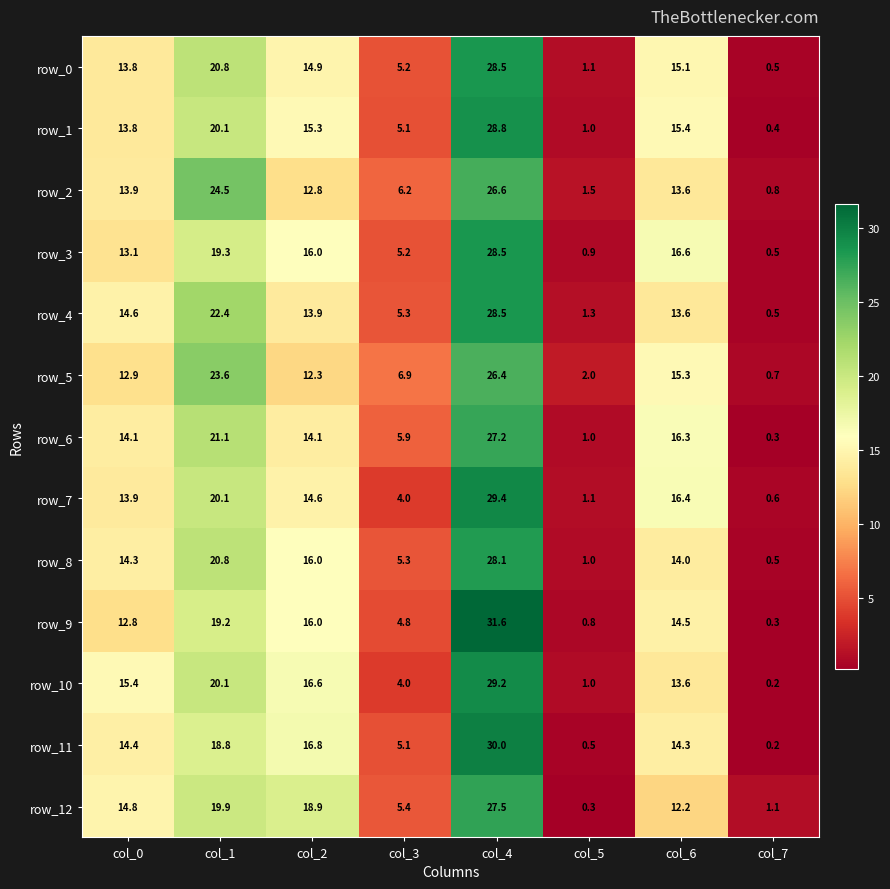

Rank the categories by row_4 value from highest to lowest.

col_4, col_1, col_0, col_2, col_6, col_3, col_5, col_7